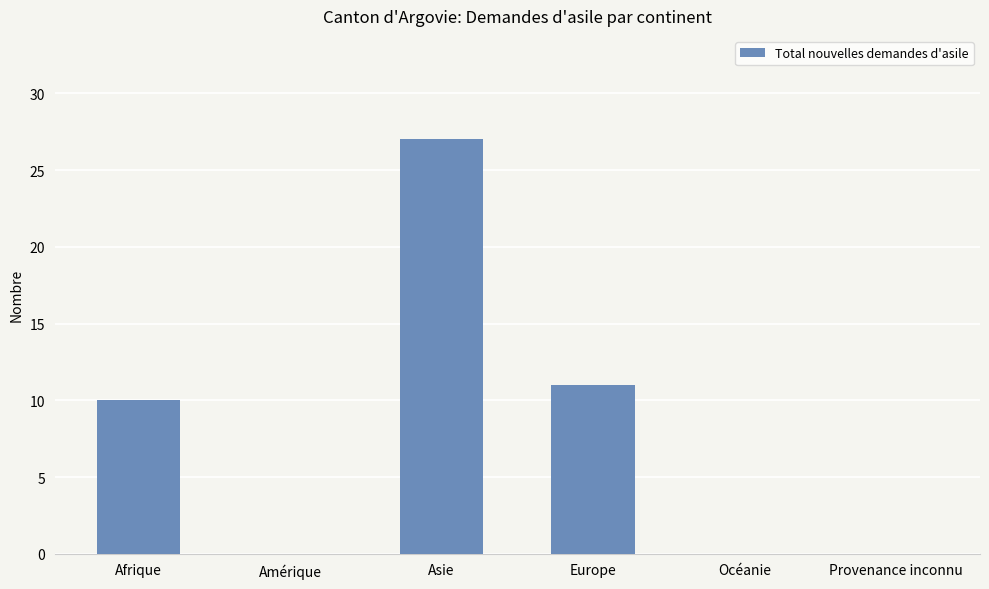

What is the change in value from Europe to Provenance inconnu?

-11